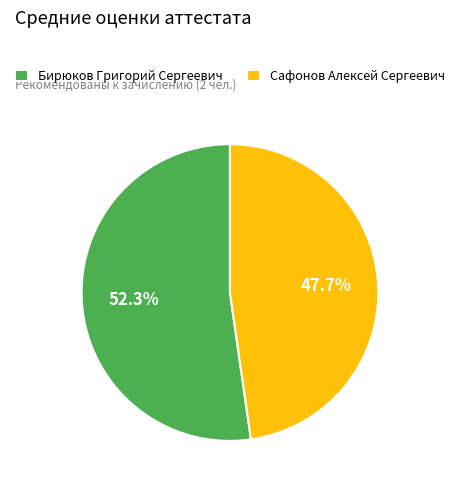

Which slice is the largest?

Бирюков Григорий Сергеевич